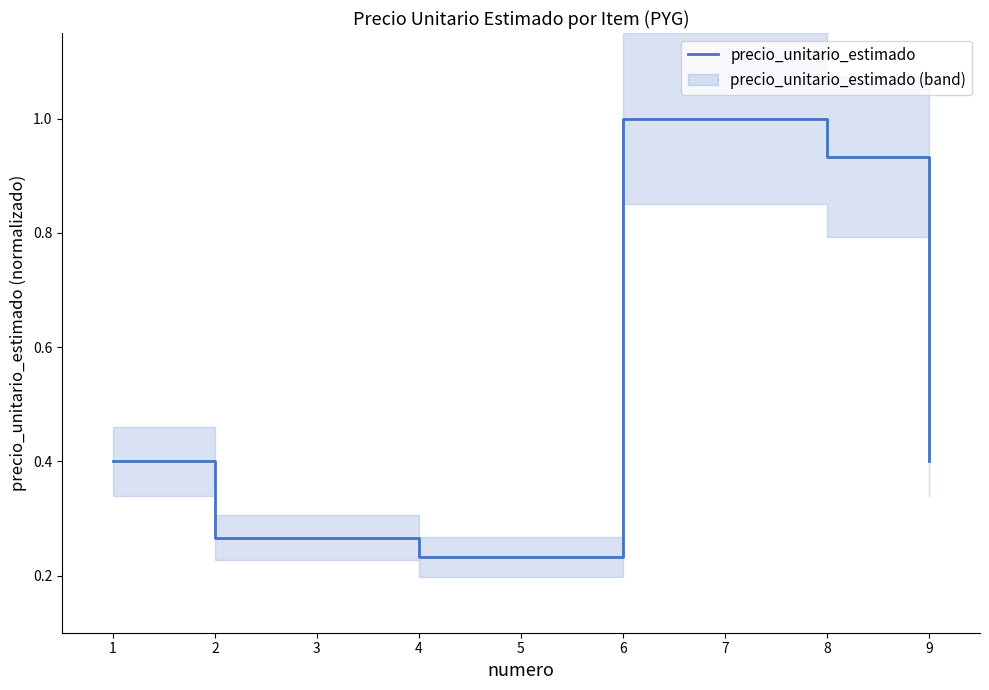

True or false: the data has more than 0 interior local peaks.

False